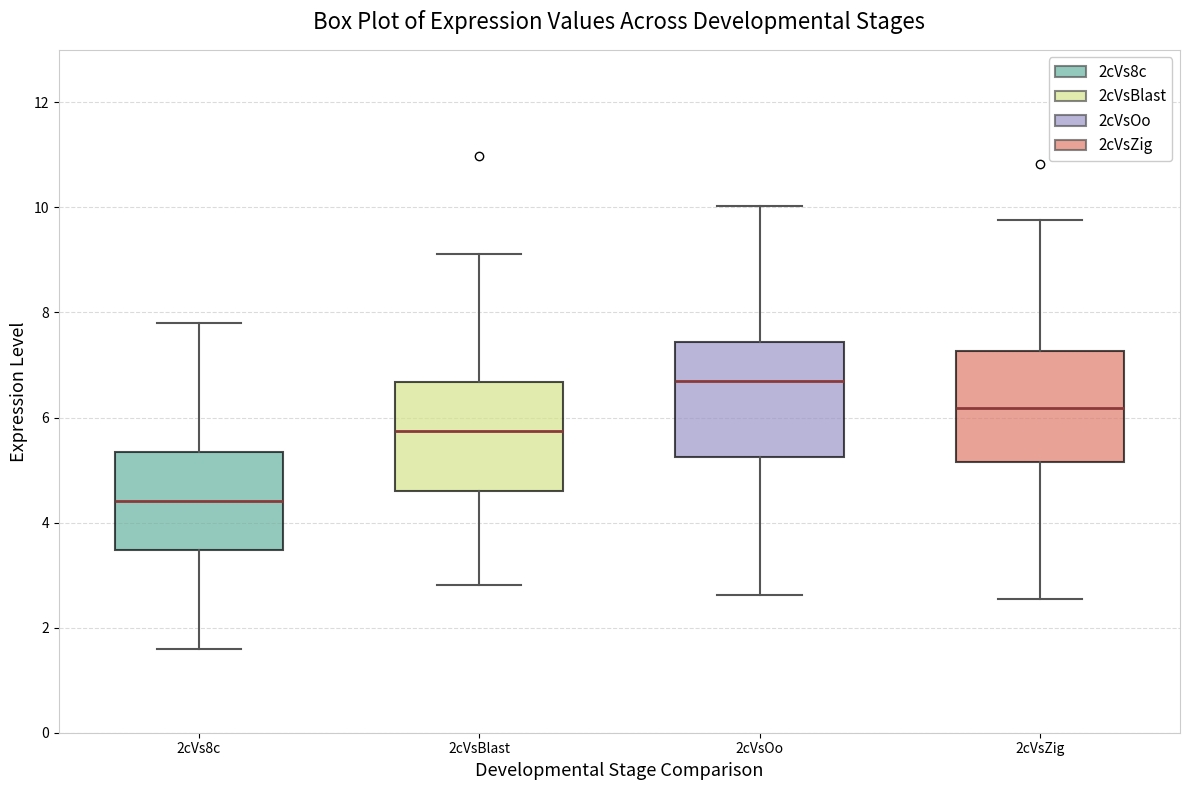

Reading left to right, read every box against the y-axis: the position of its median line, the range the box covers, and the ends of its whiskers. The values are not printed on the chart, so give them approximately, as read against the axis.

2cVs8c: median 4.4, box 3.4 to 5.4, whiskers 1.6 to 7.8
2cVsBlast: median 5.8, box 4.6 to 6.6, whiskers 2.8 to 9.2
2cVsOo: median 6.8, box 5.2 to 7.4, whiskers 2.6 to 10.0
2cVsZig: median 6.2, box 5.2 to 7.2, whiskers 2.6 to 9.8